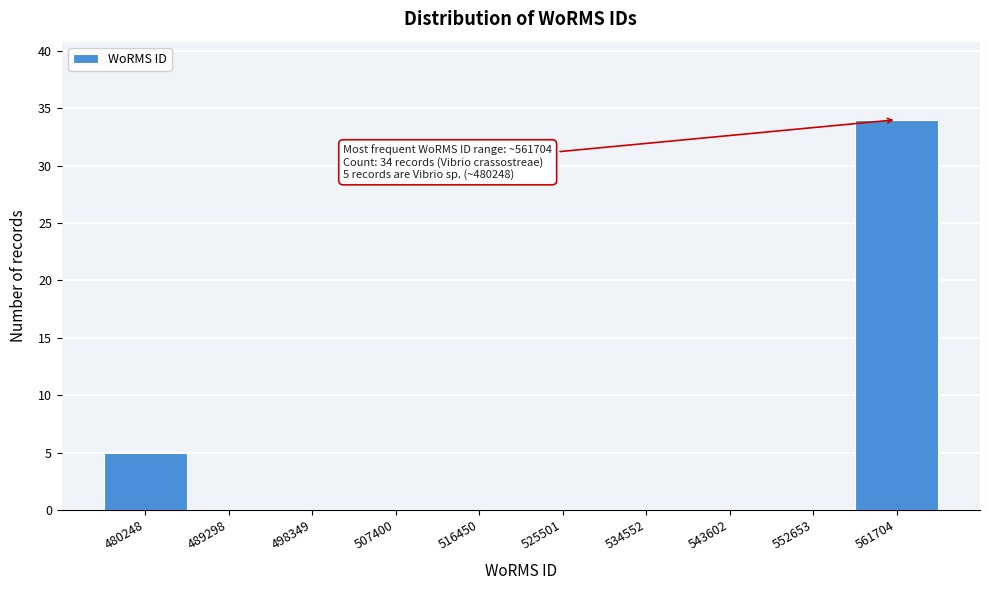

Reading left to right, extract all data points from this chart.

480248=5	489298=0	498349=0	507400=0	516450=0	525501=0	534552=0	543602=0	552653=0	561704=34